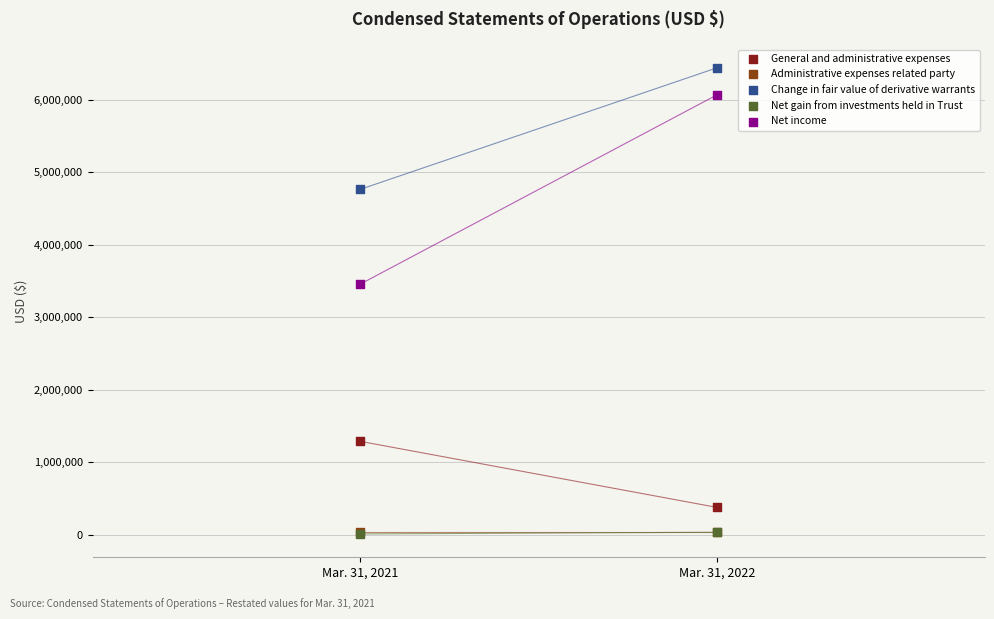

What are all the series names shown in the legend?

General and administrative expenses, Administrative expenses related party, Change in fair value of derivative warrants, Net gain from investments held in Trust, Net income